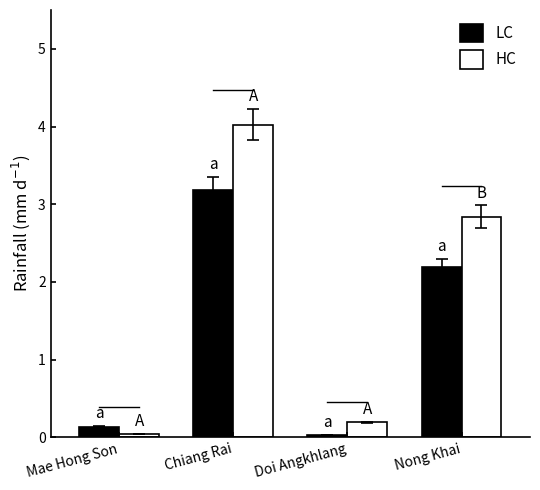

What is the difference between the second highest and minimum values in the LC series?

2.2